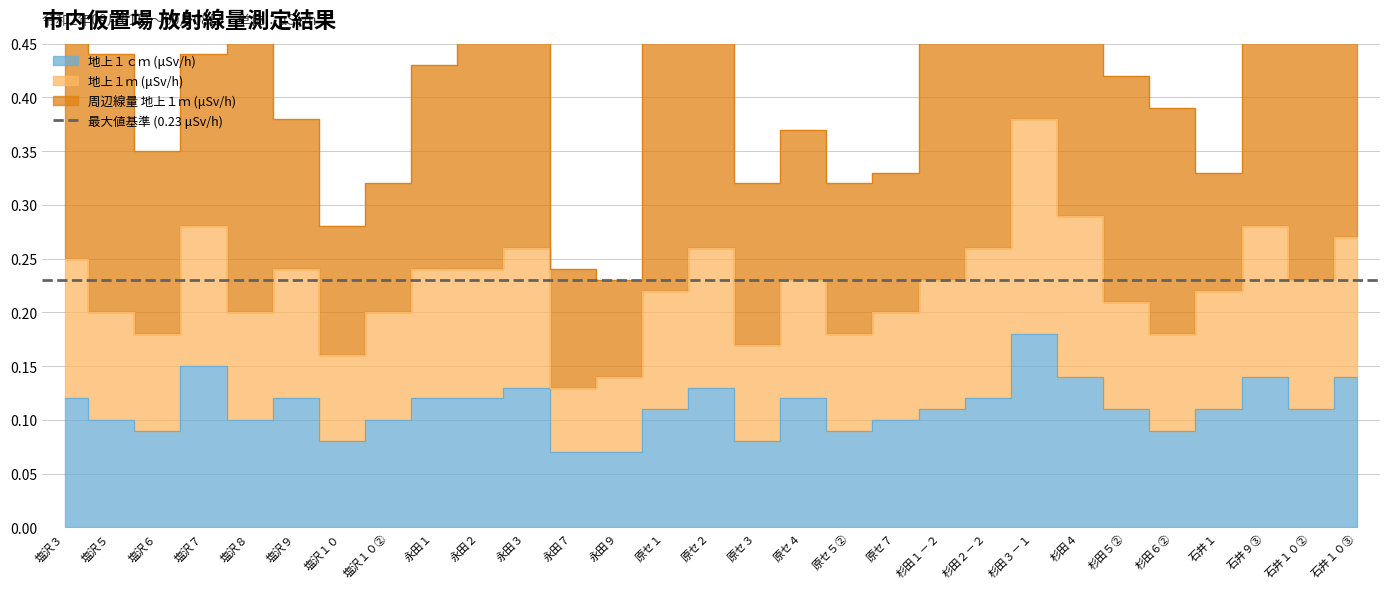

What is the label of the 18th point from the left?

原セ５②